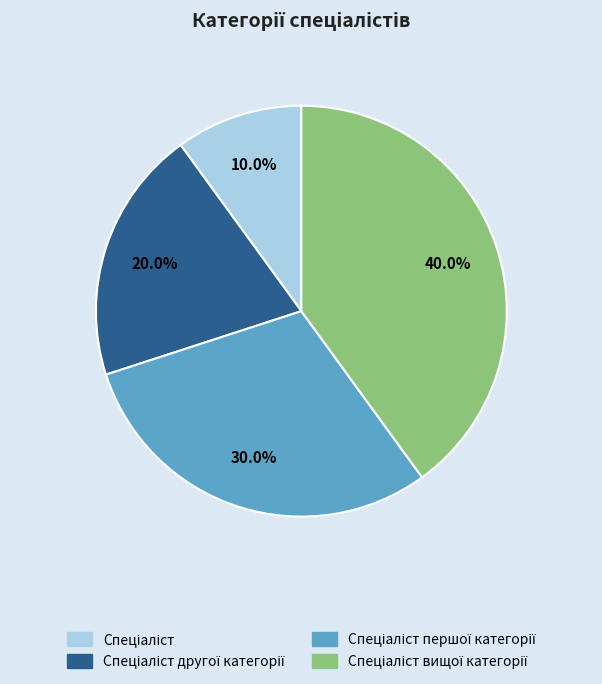

Is there any slice that represents more than half of the pie?

No